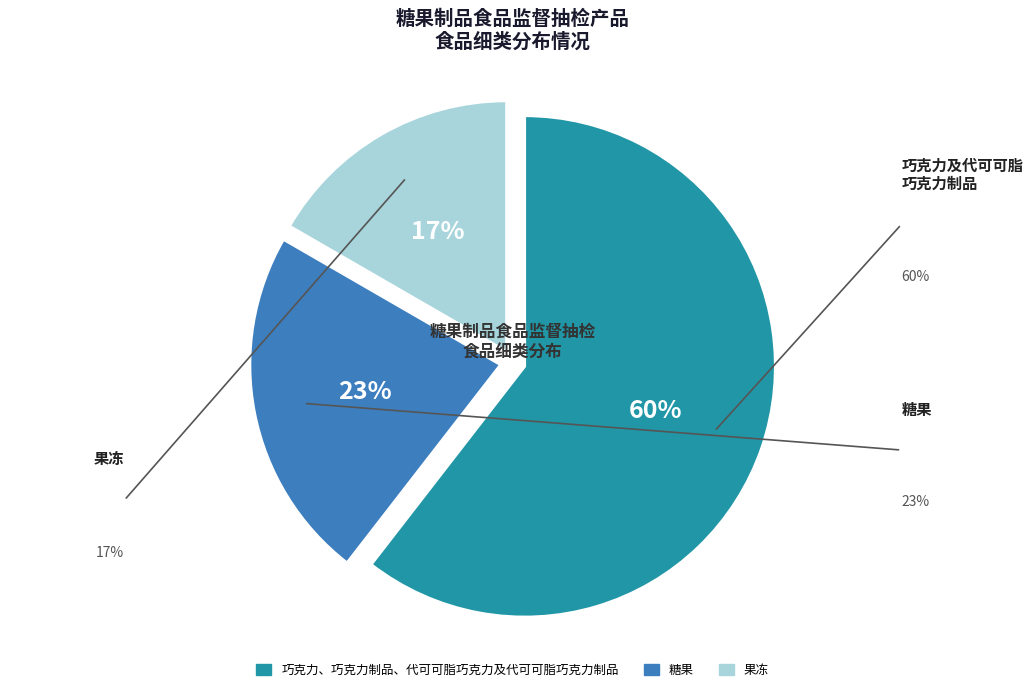

To the nearest percent, what portion does 果冻 represent?

17%